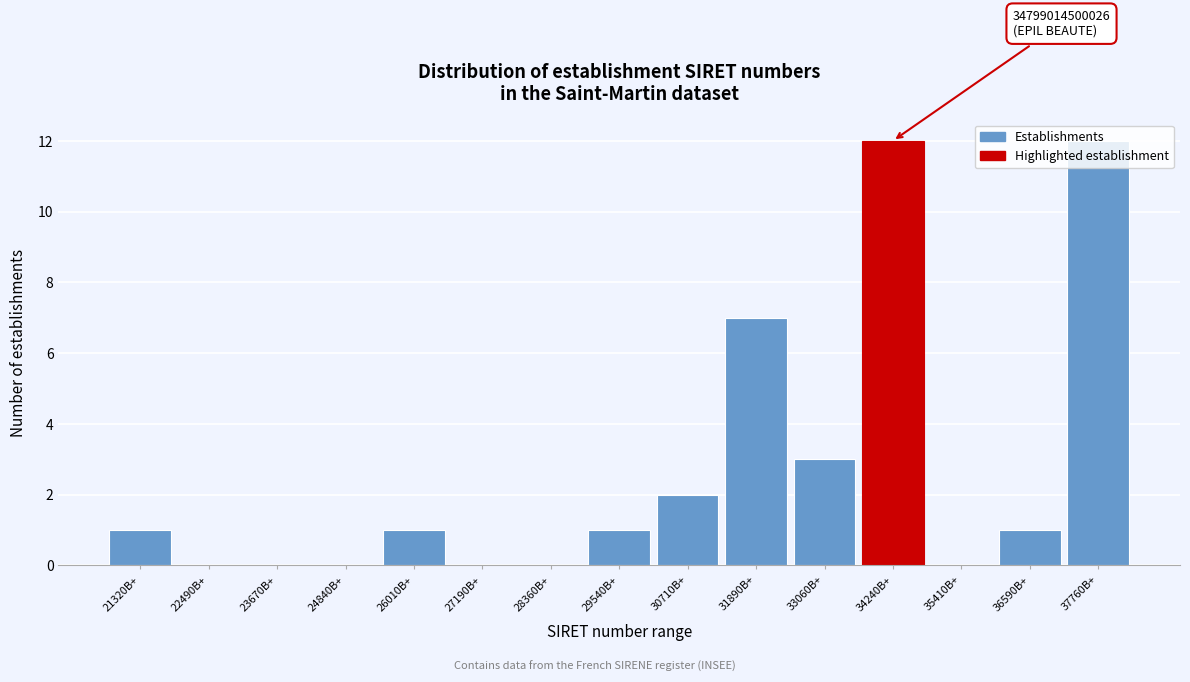

At which label is the value closest to 6?

31890B+